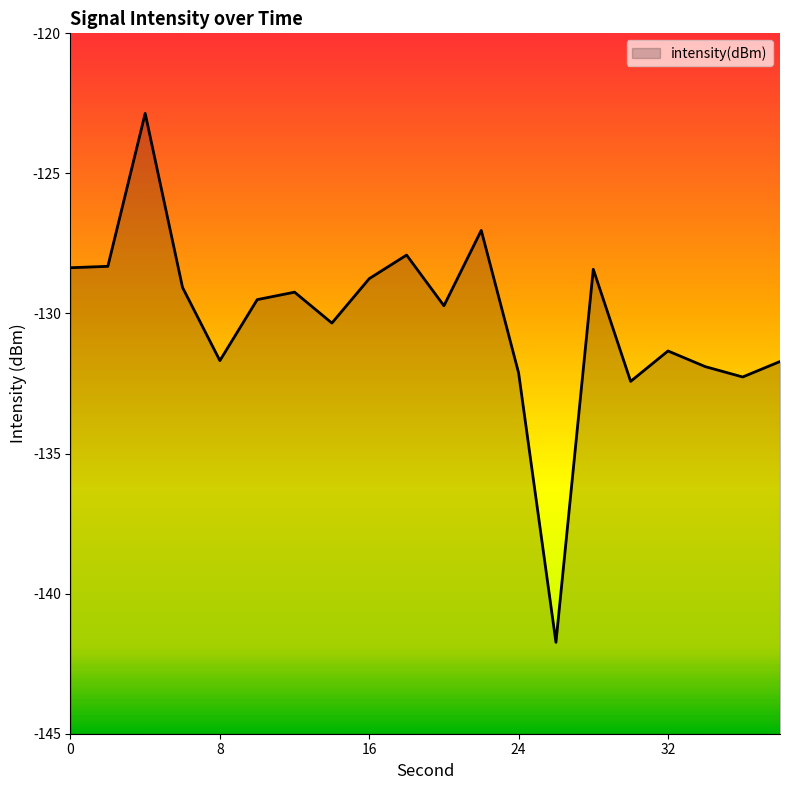

Reading right to left, transcribe all the data shown in this chart.

-131.7	-132.3	-131.9	-131.3	-132.4	-128.4	-141.7	-132.1	-127.0	-129.7	-127.9	-128.8	-130.3	-129.2	-129.5	-131.7	-129.1	-122.9	-128.3	-128.4